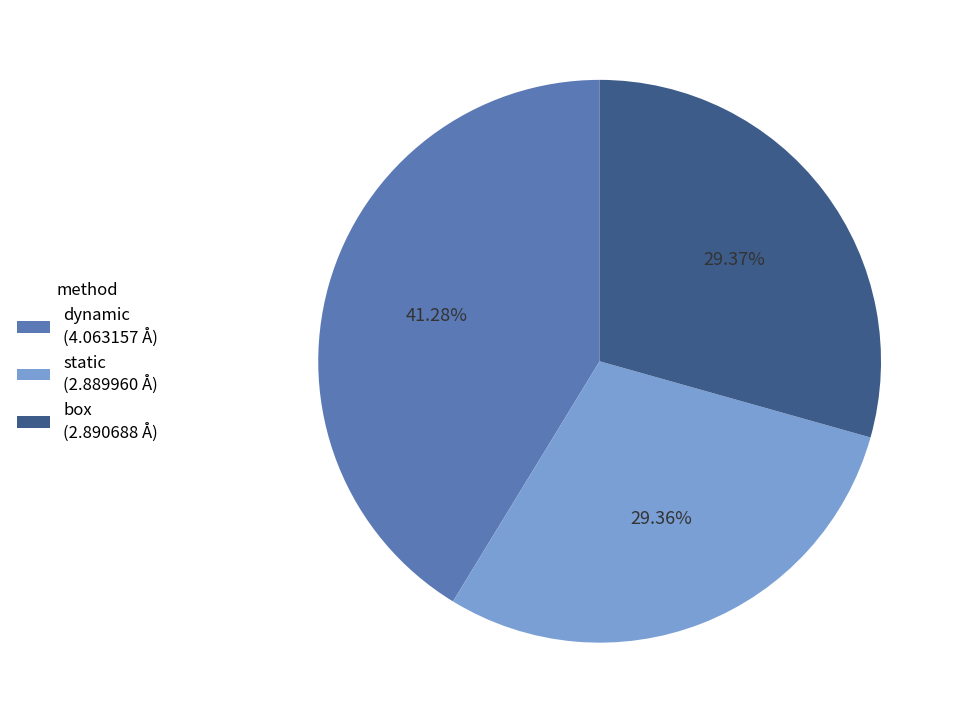

Does dynamic represent more than half of the total?

No